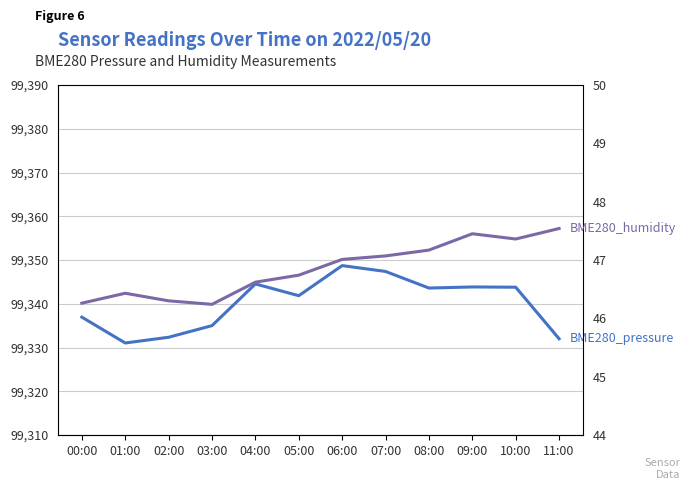

What is the label of the 10th point from the left?

09:00